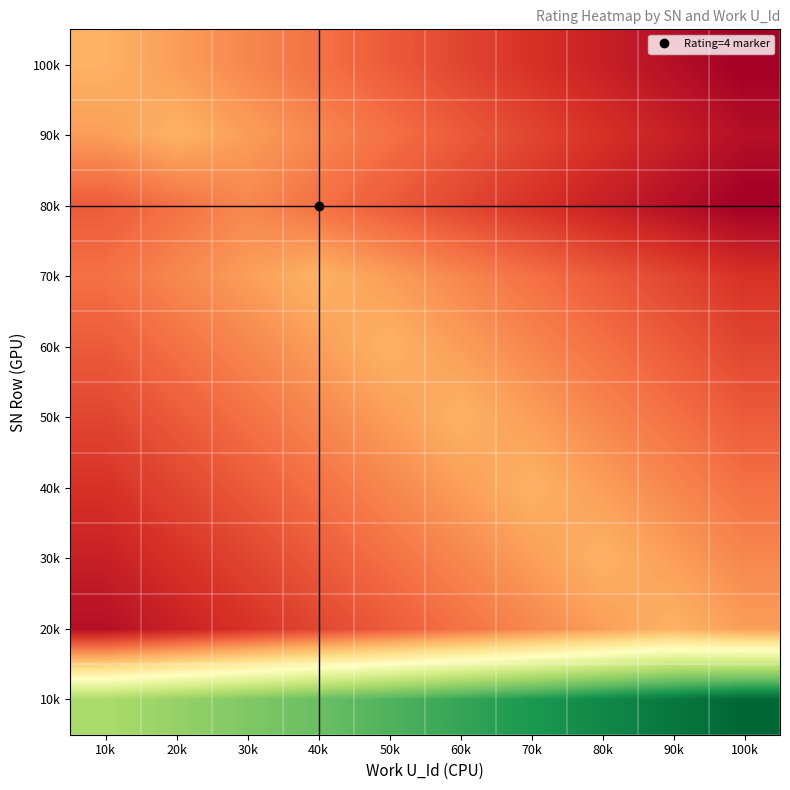

At which category does the chart reach its minimum across all series?

100k